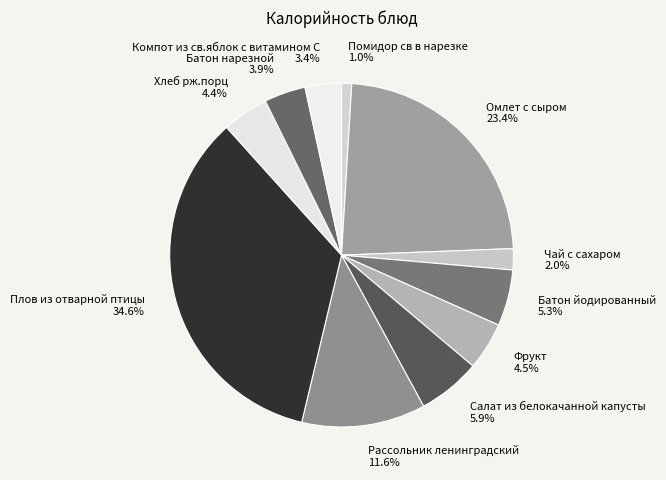

To the nearest percent, what percentage of the pie is Помидор св в нарезке?

1%